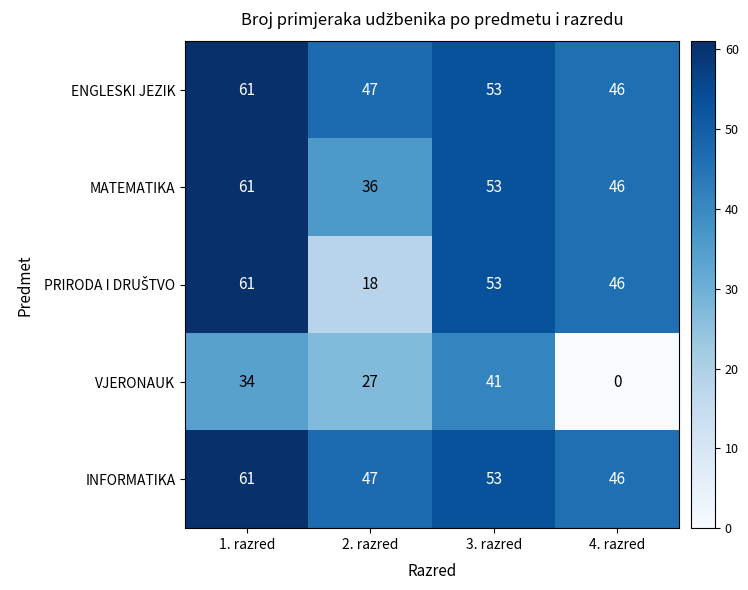

How many data points in ENGLESKI JEZIK are less than 53?

2